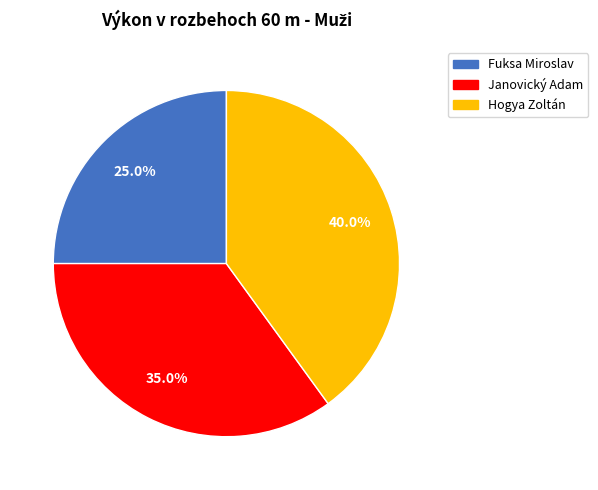

What percentage is NOT represented by Hogya Zoltán?

60.0%